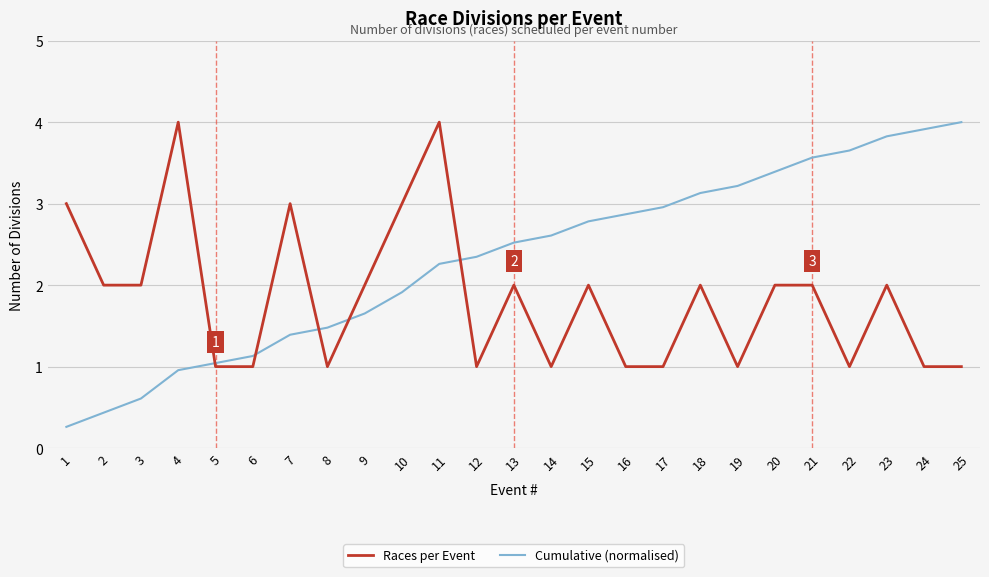

Reading left to right, list all the values displayed in this chart.

Races per Event: 3.0	2.0	2.0	4.0	1.0	1.0	3.0	1.0	2.0	3.0	4.0	1.0	2.0	1.0	2.0	1.0	1.0	2.0	1.0	2.0	2.0	1.0	2.0	1.0	1.0
Cumulative (normalised): 0.3	0.4	0.6	1.0	1.0	1.1	1.4	1.5	1.7	1.9	2.3	2.3	2.5	2.6	2.8	2.9	3.0	3.1	3.2	3.4	3.6	3.7	3.8	3.9	4.0